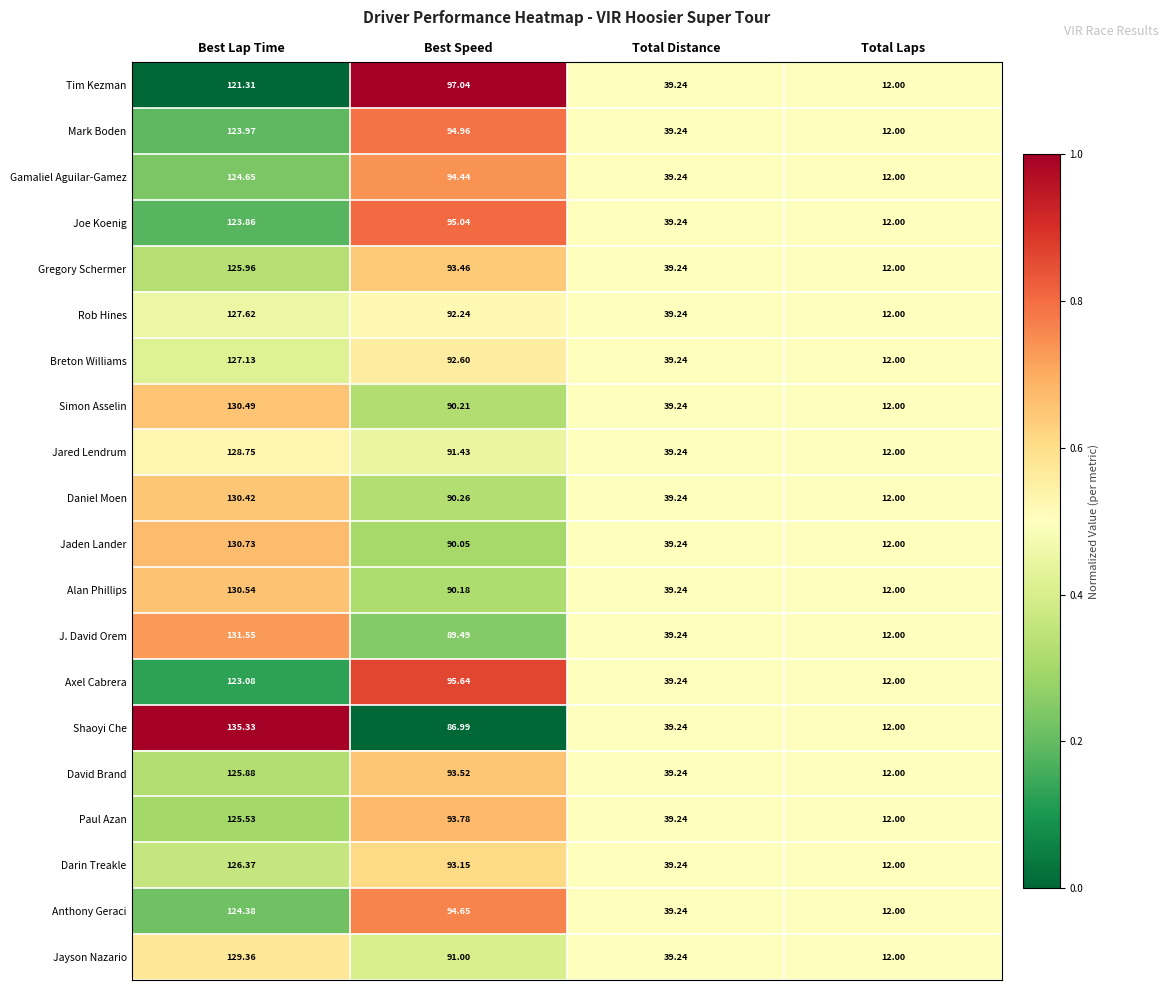

Which series has the largest range (max minus min)?

Shaoyi Che